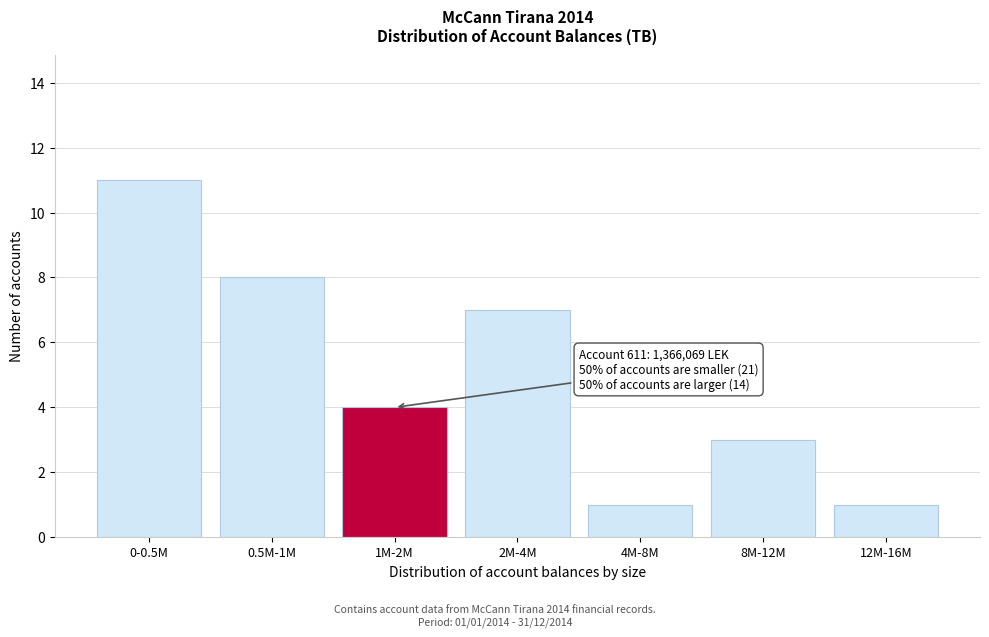

Reading left to right, transcribe all the data shown in this chart.

11	8	4	7	1	3	1